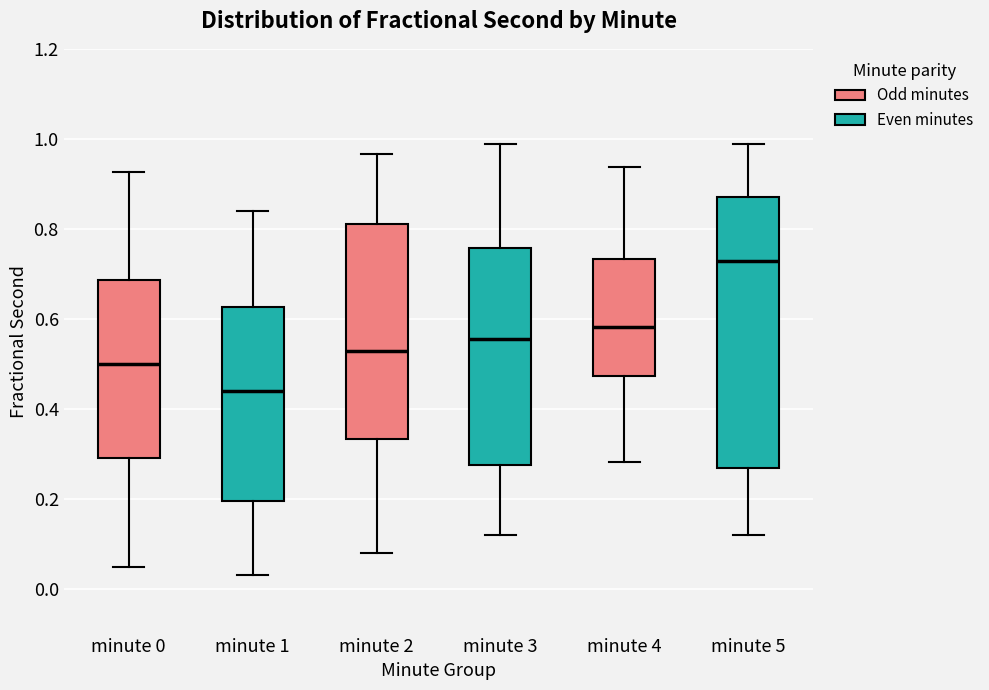

Where does the upper whisker of the box for minute 2 end on the y-axis? The values are not printed on the chart, so give them approximately, as read against the axis.

0.96